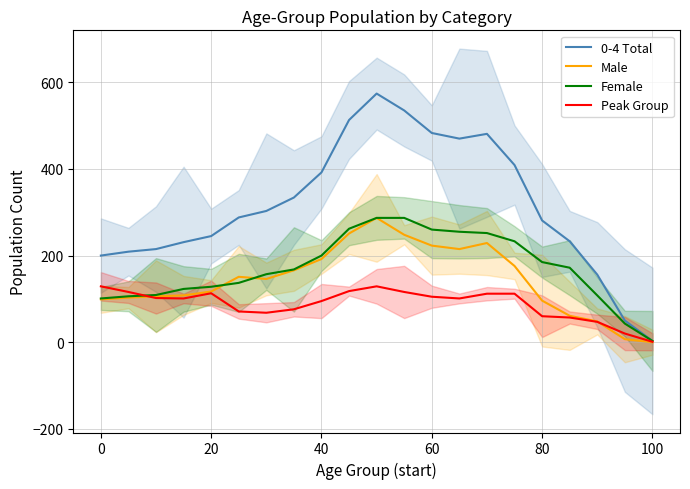

What are all the series names shown in the legend?

0-4 Total, Male, Female, Peak Group